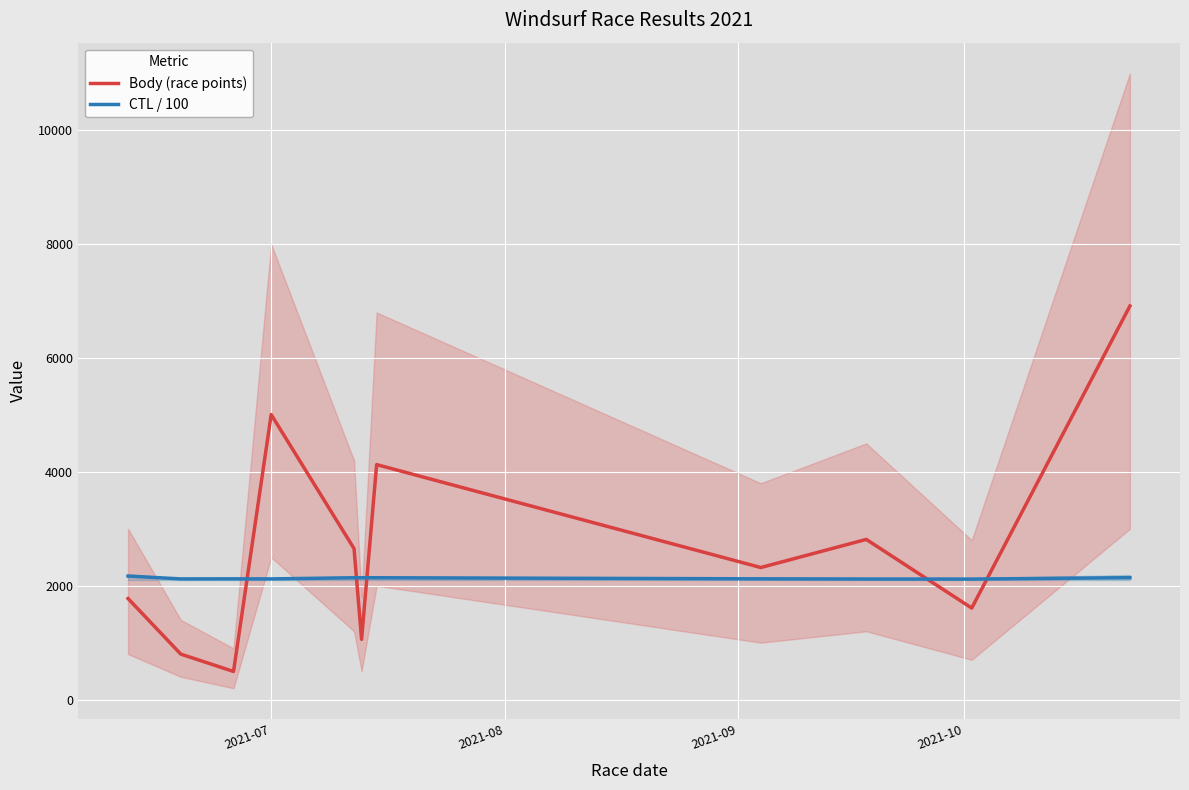

Reading right to left, extract all data points from this chart.

Body (race points): 6914.0	1608.0	2814.0	2320.0	4128.0	1059.0	2652.0	5007.0	494.0	799.0	1775.0
CTL / 100: 2141.8	2117.2	2118.1	2121.5	2140.6	2140.7	2140.6	2120.1	2121.3	2120.0	2170.2